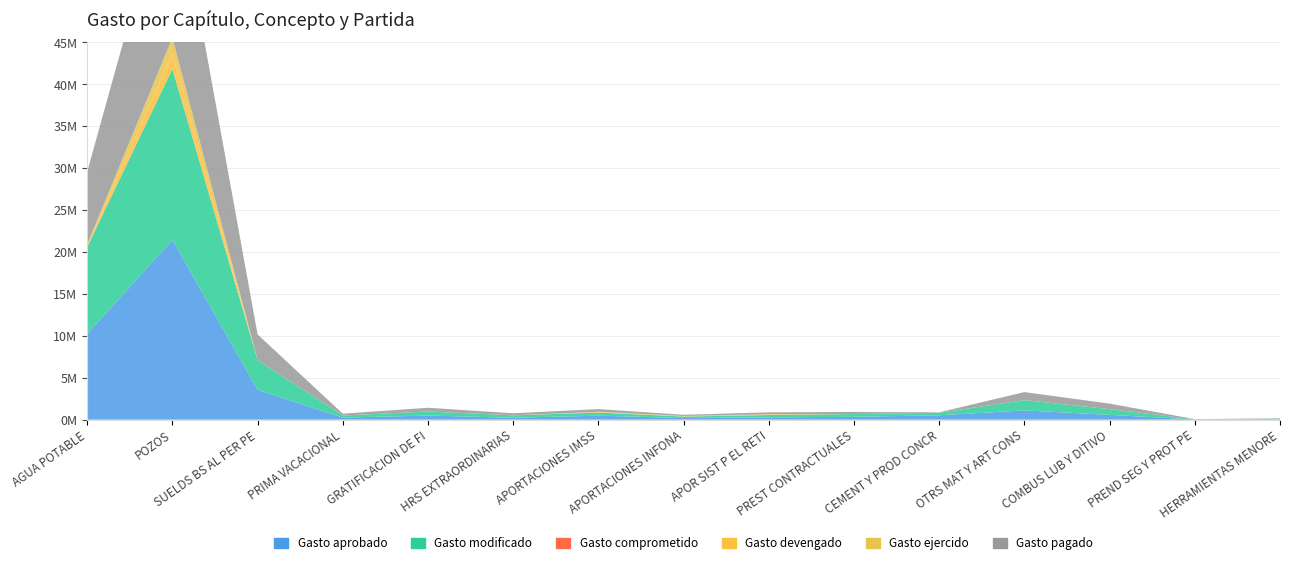

Reading left to right, extract all data points from this chart.

Gasto aprobado: AGUA POTABLE=10227676.8	POZOS=21426716.2	SUELDS BS AL PER PE=3552320.5	PRIMA VACACIONAL=240435.7	GRATIFICACION DE FI=486565.9	HRS EXTRAORDINARIAS=226636.3	APORTACIONES IMSS=472173.2	APORTACIONES INFONA=192243.9	APOR SIST P EL RETI=266543.7	PREST CONTRACTUALES=334309.4	CEMENT Y PROD CONCR=520000.0	OTRS MAT Y ART CONS=1100000.0	COMBUS LUB Y DITIVO=572000.0	PREND SEG Y PROT PE=20800.0	HERRAMIENTAS MENORE=52000.0
Gasto modificado: AGUA POTABLE=10352200.4	POZOS=20414312.2	SUELDS BS AL PER PE=3552320.5	PRIMA VACACIONAL=251074.7	GRATIFICACION DE FI=486565.9	HRS EXTRAORDINARIAS=286636.3	APORTACIONES IMSS=372173.2	APORTACIONES INFONA=177243.9	APOR SIST P EL RETI=281543.7	PREST CONTRACTUALES=334309.4	CEMENT Y PROD CONCR=297103.0	OTRS MAT Y ART CONS=1228612.0	COMBUS LUB Y DITIVO=677000.0	PREND SEG Y PROT PE=20800.0	HERRAMIENTAS MENORE=58000.0
Gasto comprometido: AGUA POTABLE=0.0	POZOS=0.0	SUELDS BS AL PER PE=0.0	PRIMA VACACIONAL=0.0	GRATIFICACION DE FI=0.0	HRS EXTRAORDINARIAS=0.0	APORTACIONES IMSS=0.0	APORTACIONES INFONA=0.0	APOR SIST P EL RETI=0.0	PREST CONTRACTUALES=0.0	CEMENT Y PROD CONCR=0.0	OTRS MAT Y ART CONS=0.0	COMBUS LUB Y DITIVO=0.0	PREND SEG Y PROT PE=0.0	HERRAMIENTAS MENORE=0.0
Gasto devengado: AGUA POTABLE=143669.3	POZOS=1843865.3	SUELDS BS AL PER PE=0.0	PRIMA VACACIONAL=0.0	GRATIFICACION DE FI=0.0	HRS EXTRAORDINARIAS=0.0	APORTACIONES IMSS=42533.4	APORTACIONES INFONA=31808.7	APOR SIST P EL RETI=45113.1	PREST CONTRACTUALES=0.0	CEMENT Y PROD CONCR=0.0	OTRS MAT Y ART CONS=0.0	COMBUS LUB Y DITIVO=0.0	PREND SEG Y PROT PE=0.0	HERRAMIENTAS MENORE=0.0
Gasto ejercido: AGUA POTABLE=143669.3	POZOS=1843865.3	SUELDS BS AL PER PE=0.0	PRIMA VACACIONAL=0.0	GRATIFICACION DE FI=0.0	HRS EXTRAORDINARIAS=0.0	APORTACIONES IMSS=42533.4	APORTACIONES INFONA=31808.7	APOR SIST P EL RETI=45113.1	PREST CONTRACTUALES=0.0	CEMENT Y PROD CONCR=0.0	OTRS MAT Y ART CONS=0.0	COMBUS LUB Y DITIVO=0.0	PREND SEG Y PROT PE=0.0	HERRAMIENTAS MENORE=0.0
Gasto pagado: AGUA POTABLE=8686744.7	POZOS=20588377.2	SUELDS BS AL PER PE=3055765.7	PRIMA VACACIONAL=219680.3	GRATIFICACION DE FI=442220.9	HRS EXTRAORDINARIAS=246213.6	APORTACIONES IMSS=329639.8	APORTACIONES INFONA=145435.2	APOR SIST P EL RETI=231598.2	PREST CONTRACTUALES=248704.7	CEMENT Y PROD CONCR=55794.0	OTRS MAT Y ART CONS=955433.2	COMBUS LUB Y DITIVO=659731.4	PREND SEG Y PROT PE=20687.8	HERRAMIENTAS MENORE=48834.7